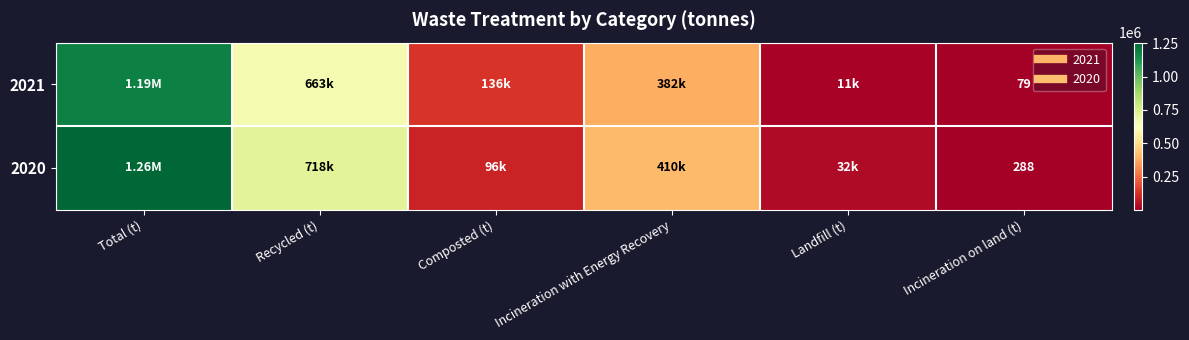

List the labels in order of 2021 value, smallest first.

Incineration on land (t), Landfill (t), Composted (t), Incineration with Energy Recovery, Recycled (t), Total (t)